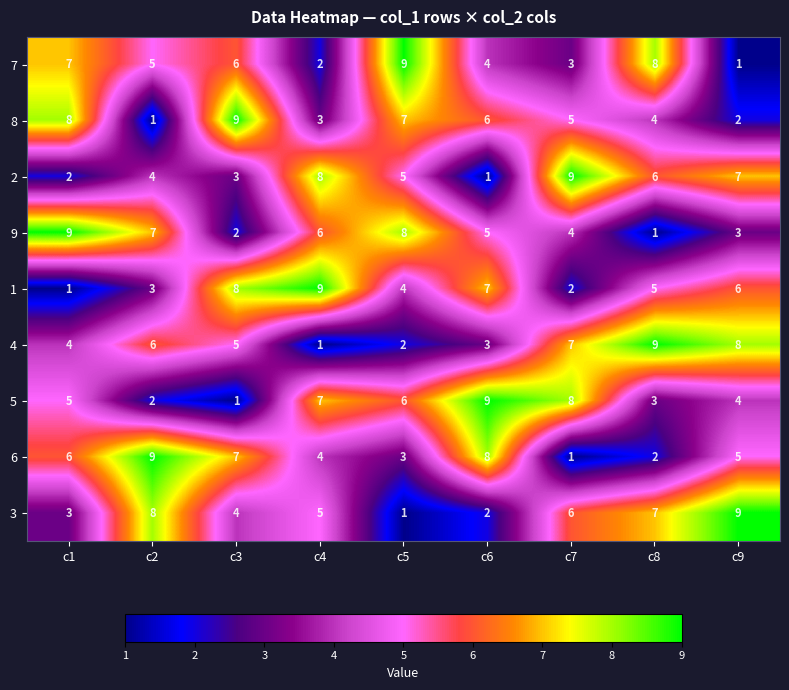

Is it true that 8 equals 5 at c3?

False